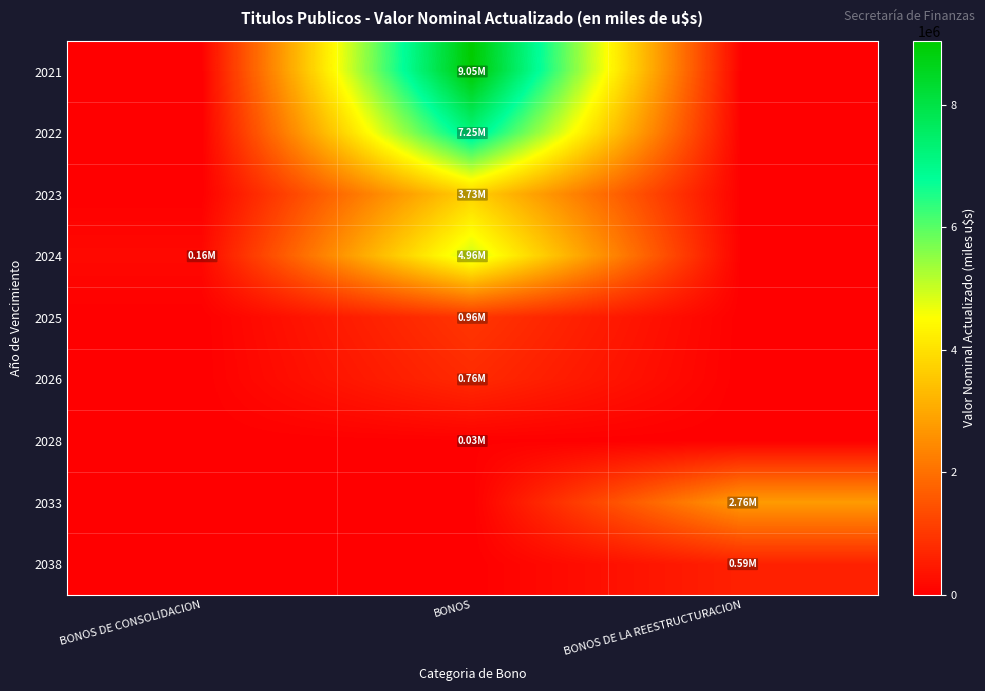

Which has a higher value, BONOS DE LA REESTRUCTURACION or BONOS?

BONOS